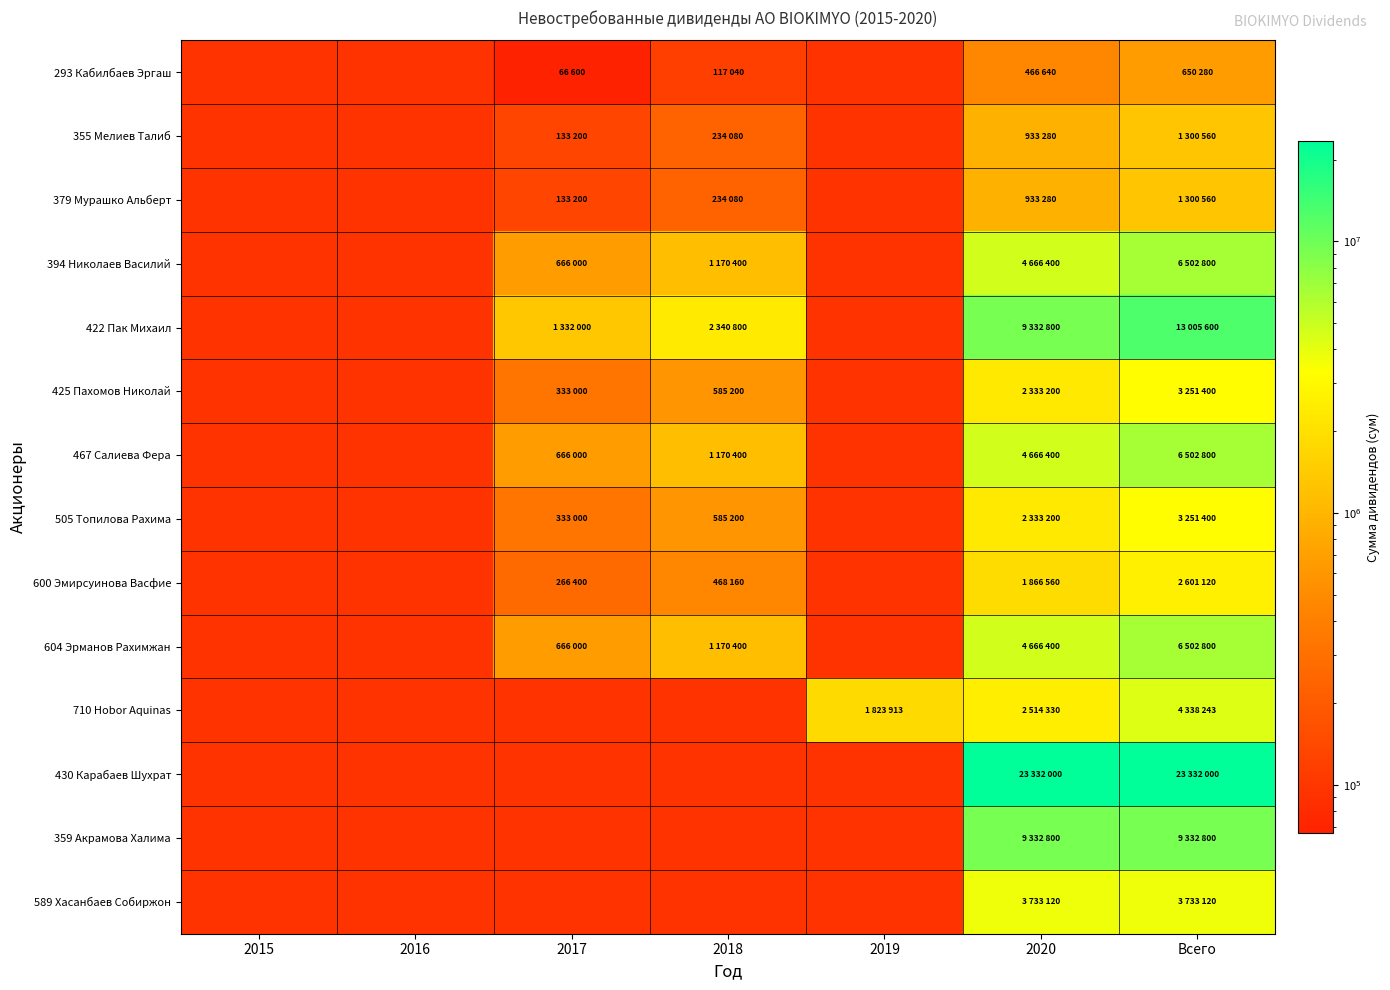

Which category has the highest value across all series?

2020